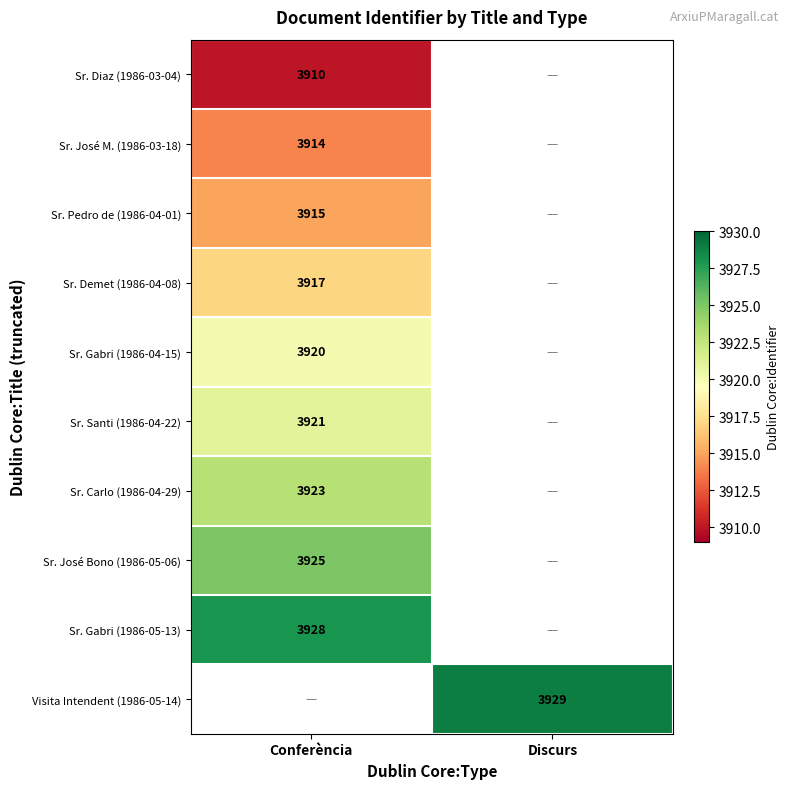

How many distinct data groups are displayed?

10